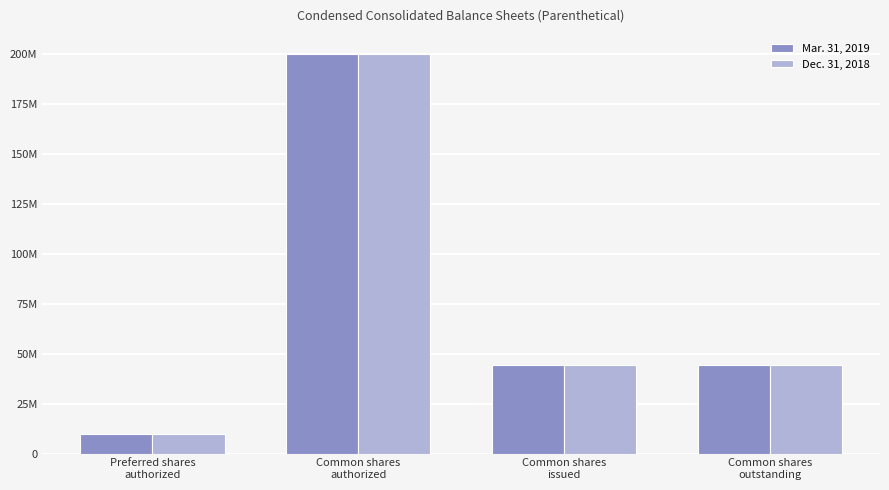

What is the approximate value of Dec. 31, 2018 at Common shares
authorized, to the nearest 50?

200000000